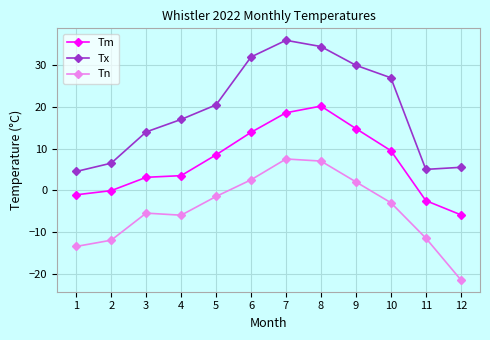

Reading right to left, transcribe all the data shown in this chart.

Tm: 12=-5.9	11=-2.5	10=9.5	9=14.8	8=20.2	7=18.6	6=13.9	5=8.5	4=3.5	3=3.1	2=-0.1	1=-1.1
Tx: 12=5.5	11=5.0	10=27.0	9=30.0	8=34.5	7=36.0	6=32.0	5=20.5	4=17.0	3=14.0	2=6.5	1=4.5
Tn: 12=-21.5	11=-11.5	10=-3.0	9=2.0	8=7.0	7=7.5	6=2.5	5=-1.5	4=-6.0	3=-5.5	2=-12.0	1=-13.5